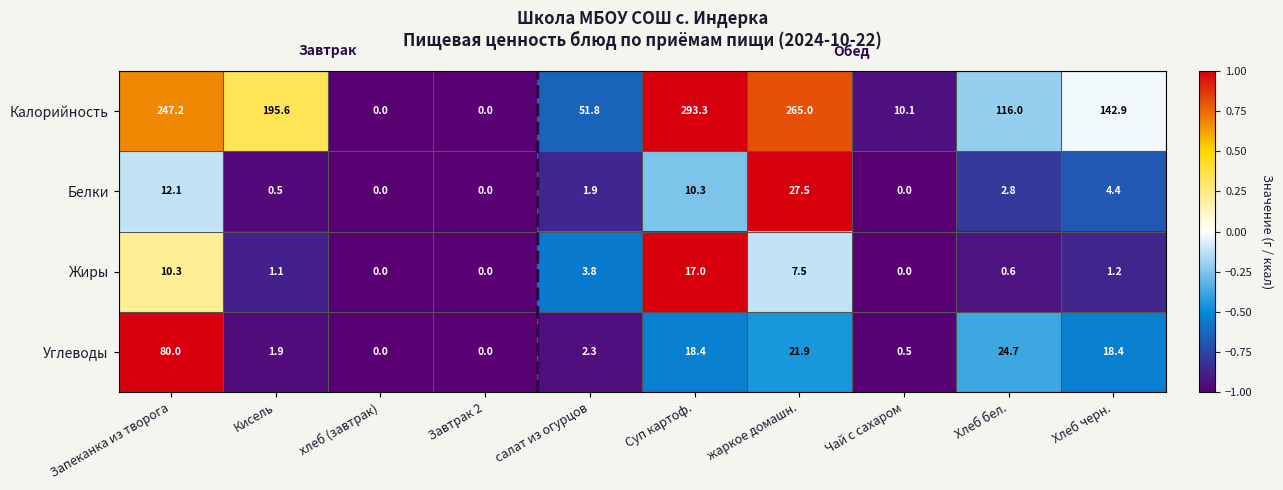

Which series has the largest range (max minus min)?

Калорийность